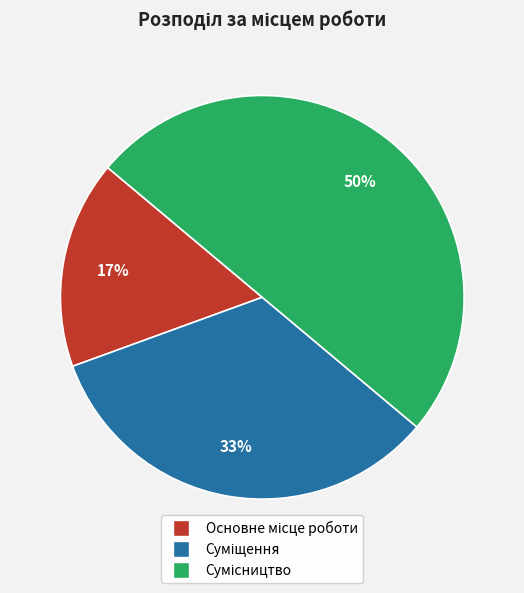

To the nearest percent, what is the average slice percentage?

33%